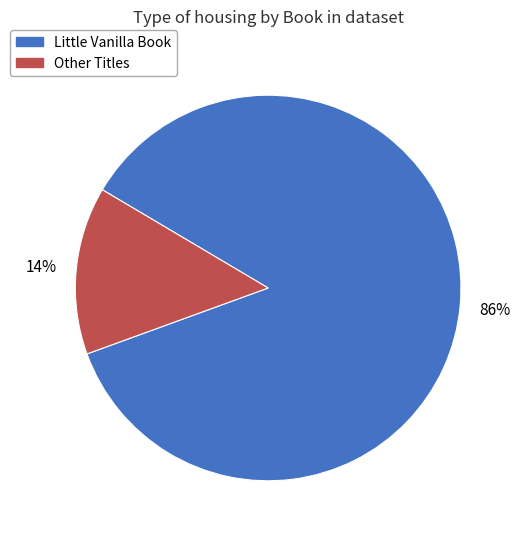

To the nearest percent, what is the difference between the largest and smallest slice percentages?

72%